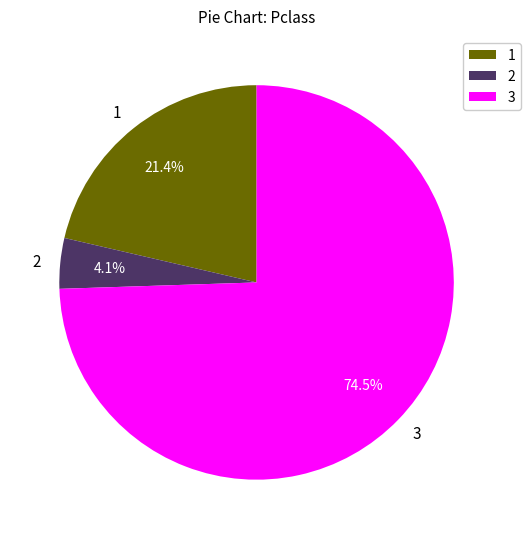

Rank the categories by value from highest to lowest.

3, 1, 2